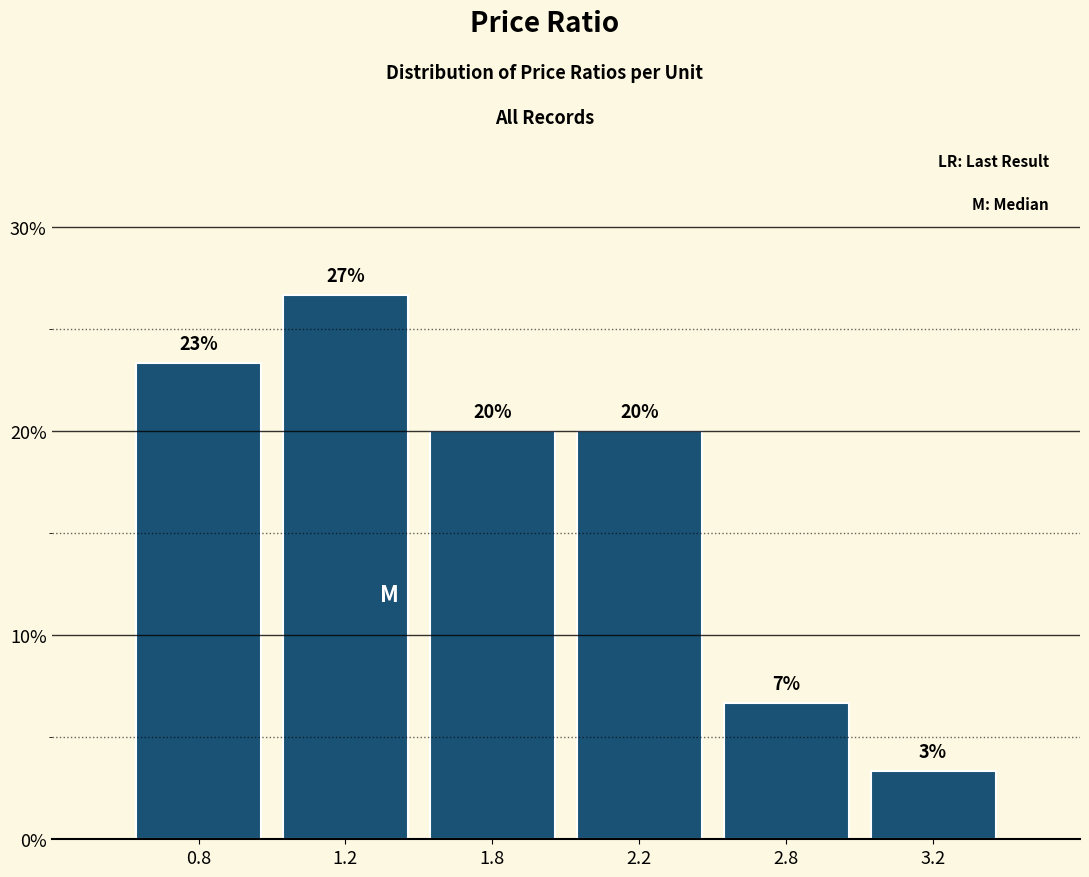

How many bars are there in total?

6